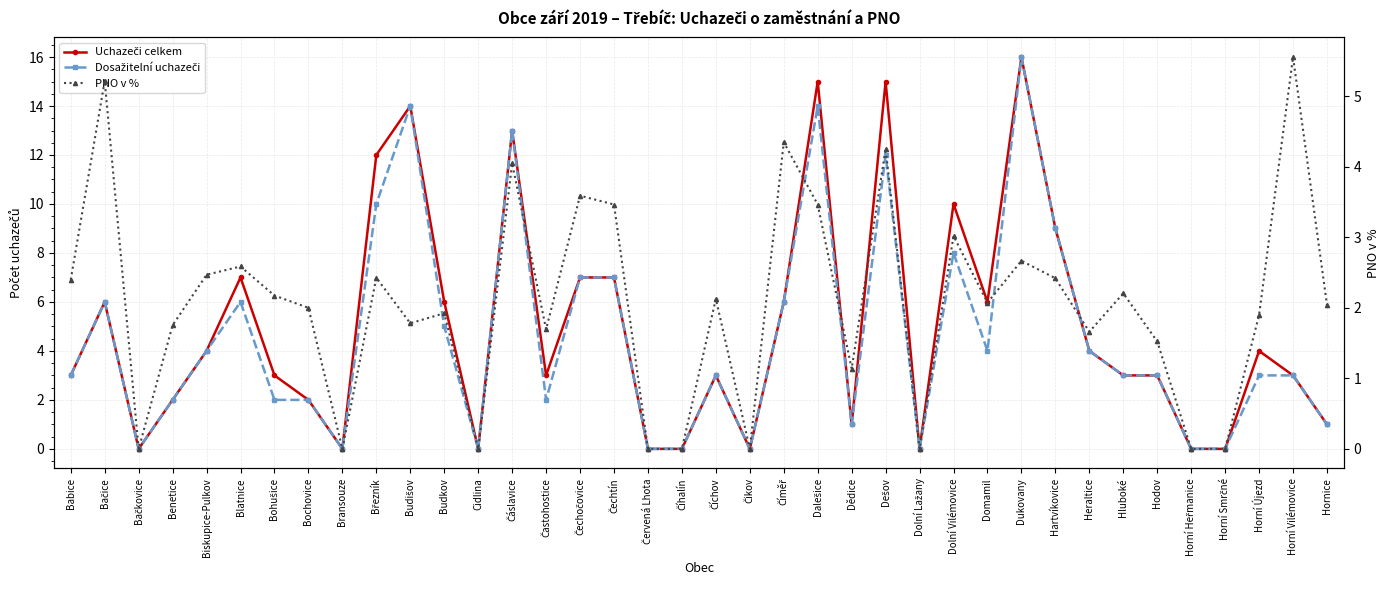

What position from the right is Heraltice?

8